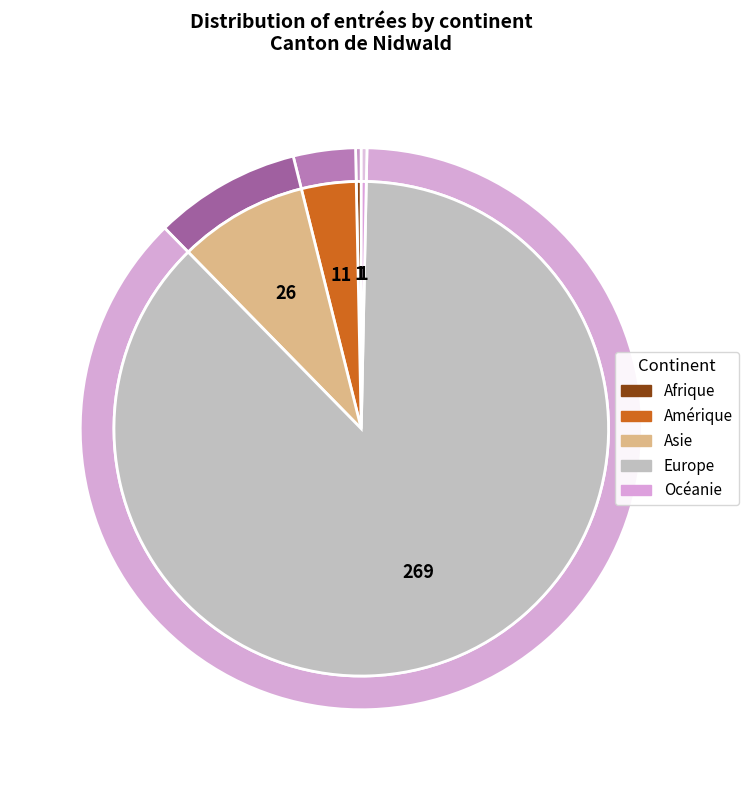

Is the sum of Afrique and Asie greater than half?

No